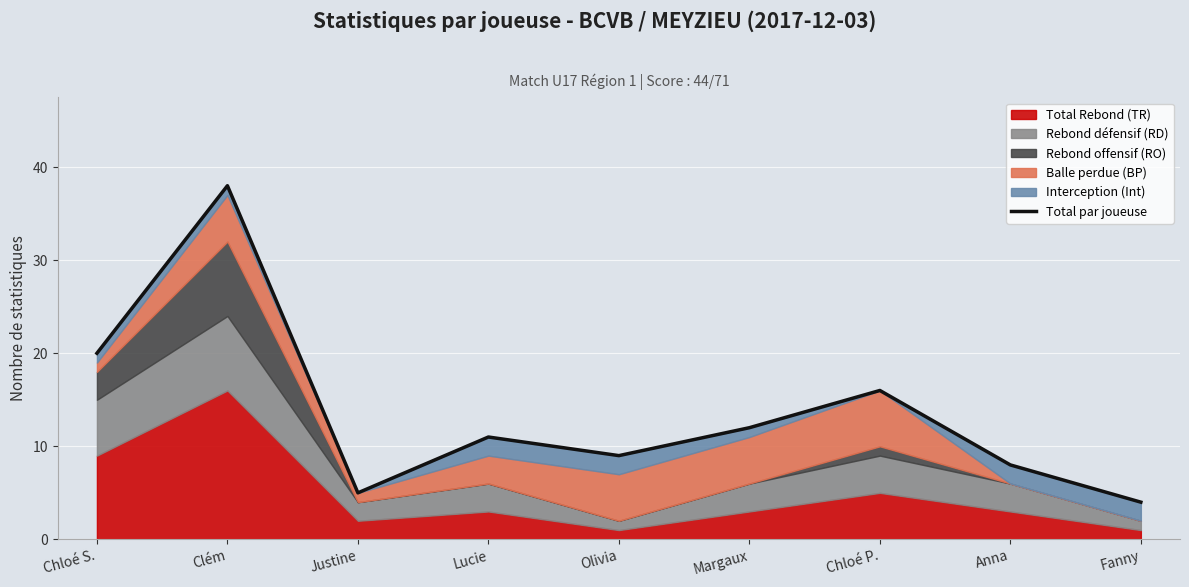

What is the sum of all values?

123